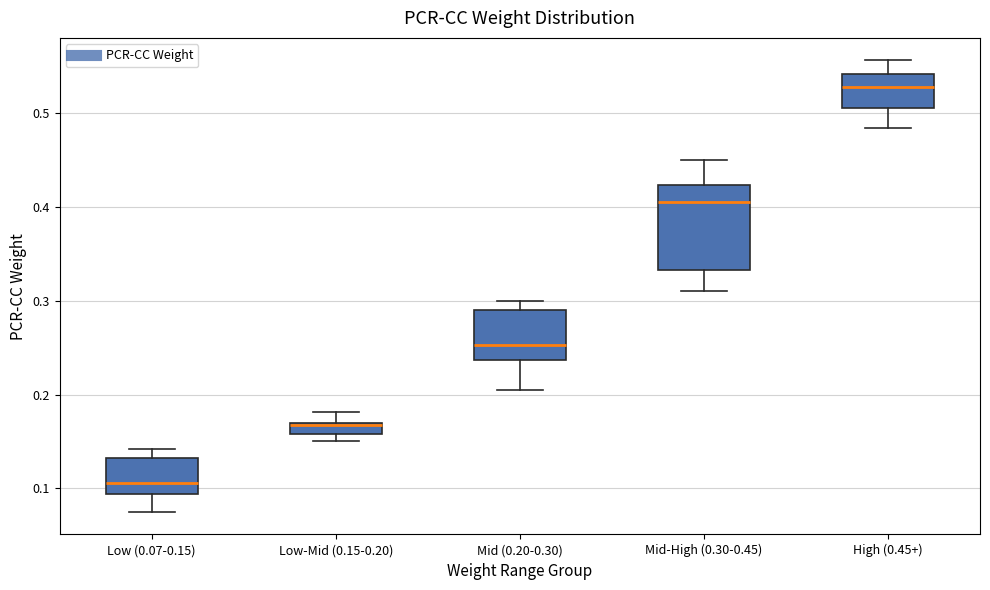

Where does the median line of the box for Mid (0.20-0.30) sit on the y-axis? The values are not printed on the chart, so give them approximately, as read against the axis.

0.25